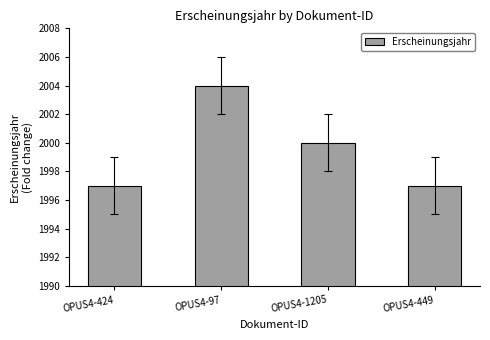

Reading left to right, what are all the values shown in this chart?

OPUS4-424=1997	OPUS4-97=2004	OPUS4-1205=2000	OPUS4-449=1997